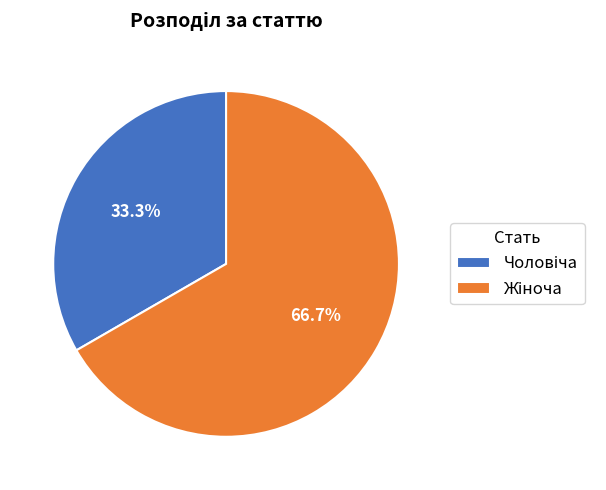

Is there a majority slice in this chart?

Yes